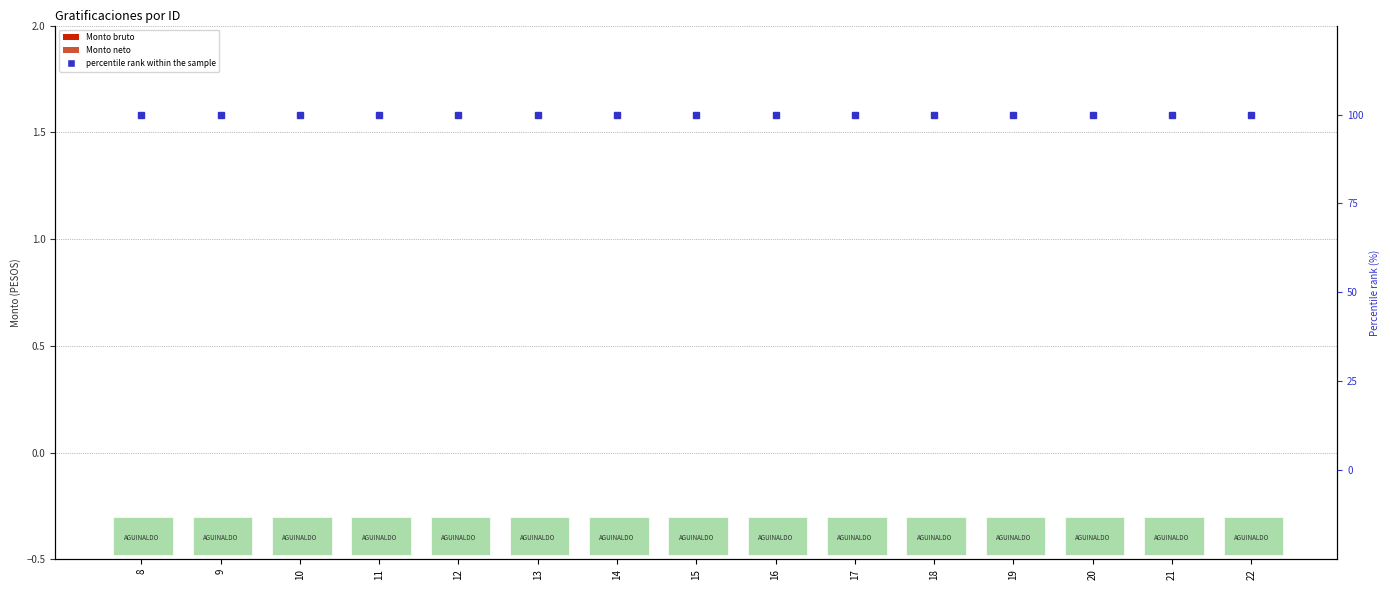

Which series has the largest total across all categories?

percentile rank within the sample